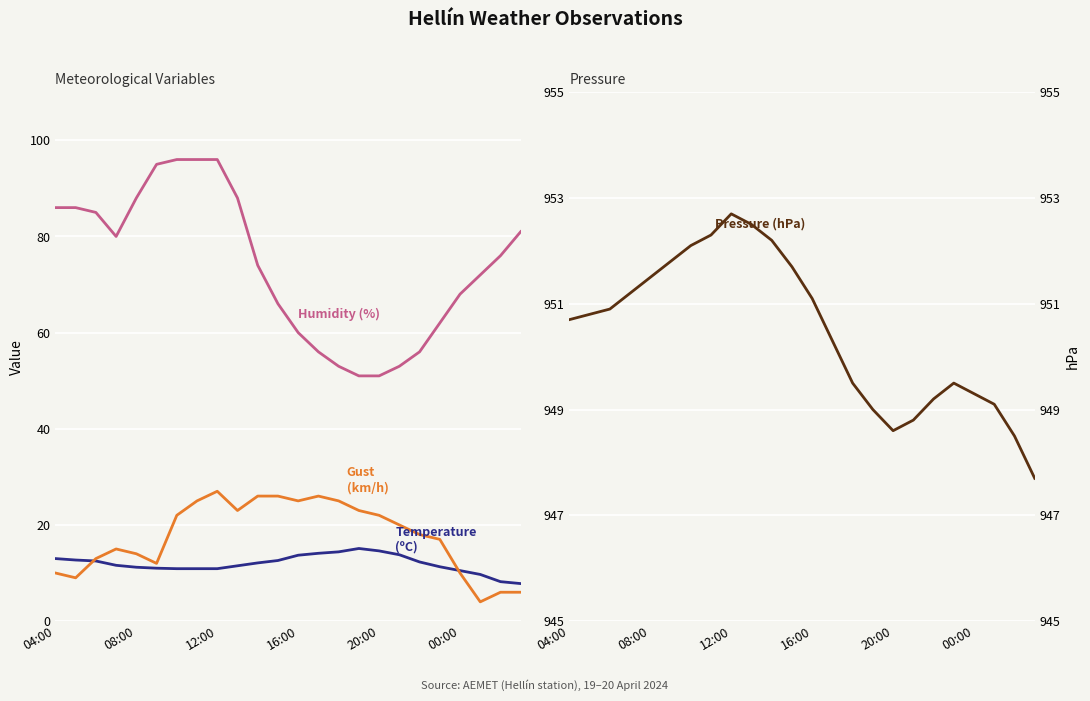

Count the number of data series in this chart.

4